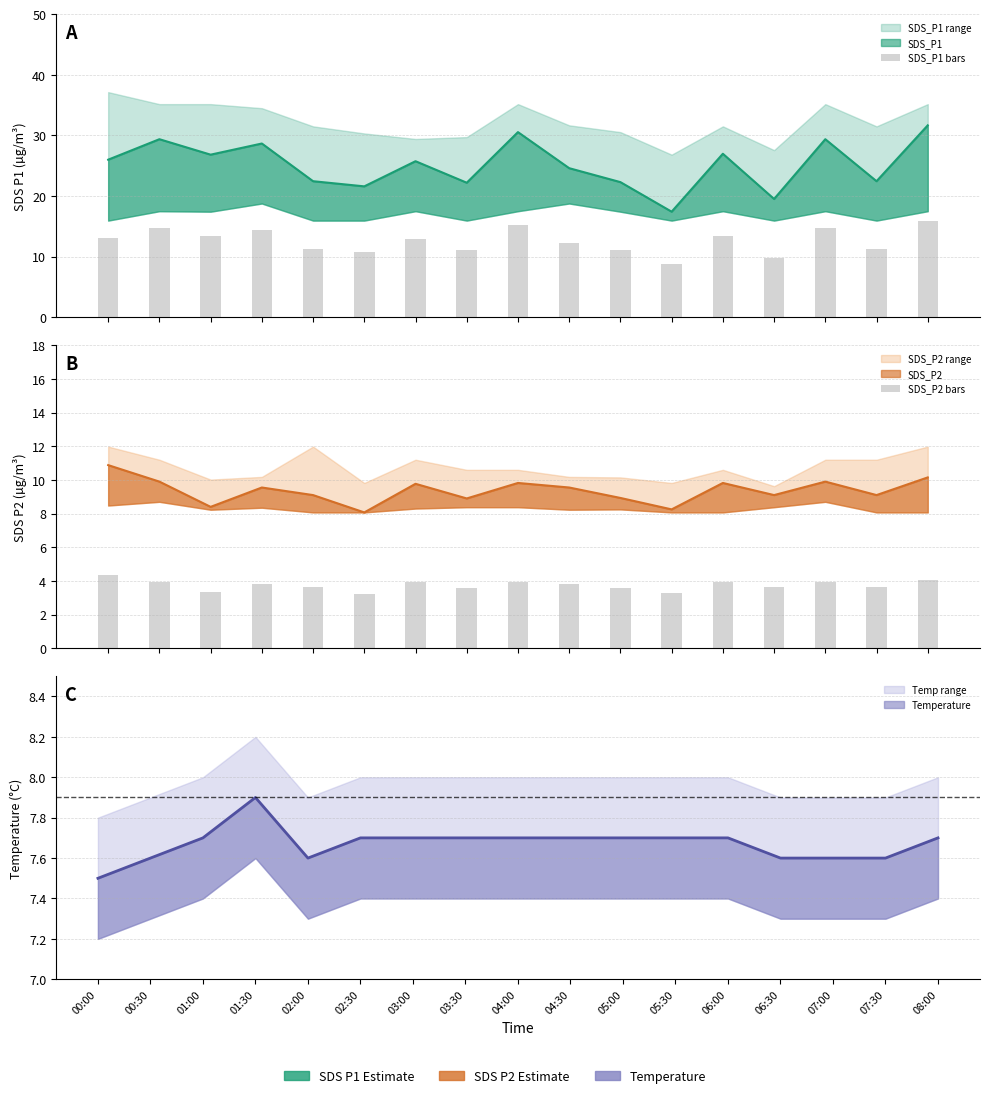

How many bars are there in each group?

2